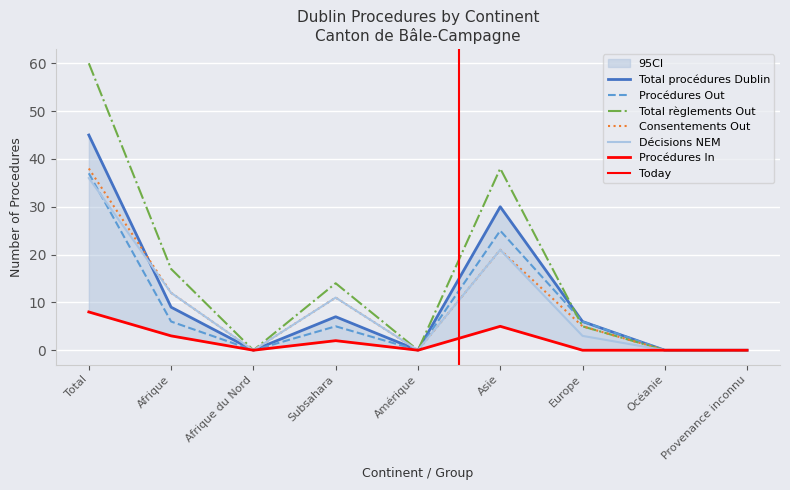

Is the value of Consentements Out at Océanie greater than the value of Procédures Out at Afrique?

No